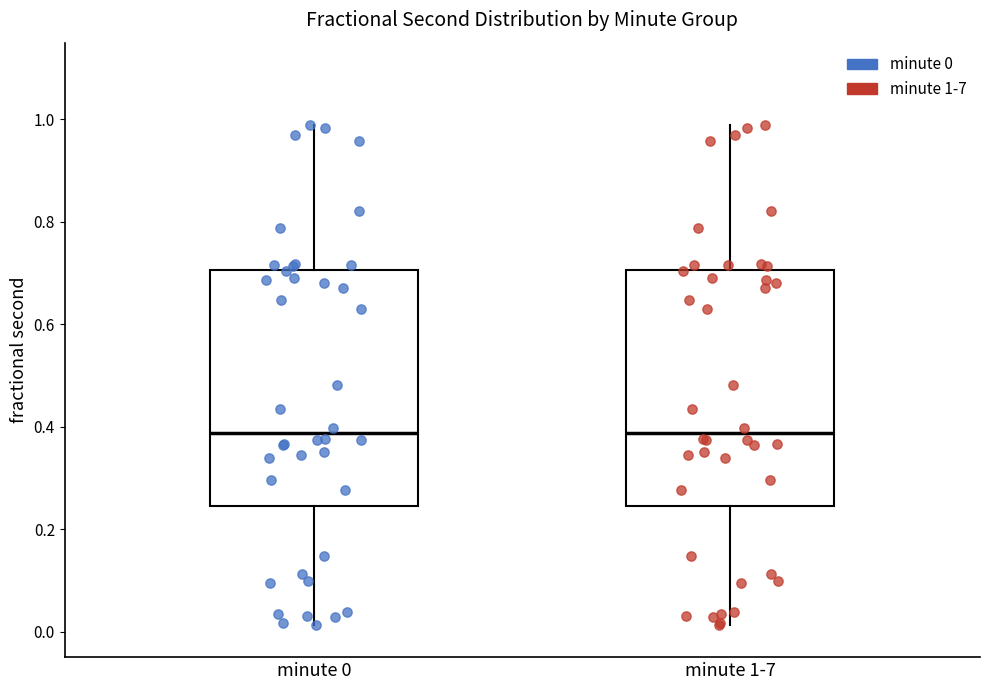

Where does the upper whisker of the box for minute 0 end on the y-axis? The values are not printed on the chart, so give them approximately, as read against the axis.

0.98